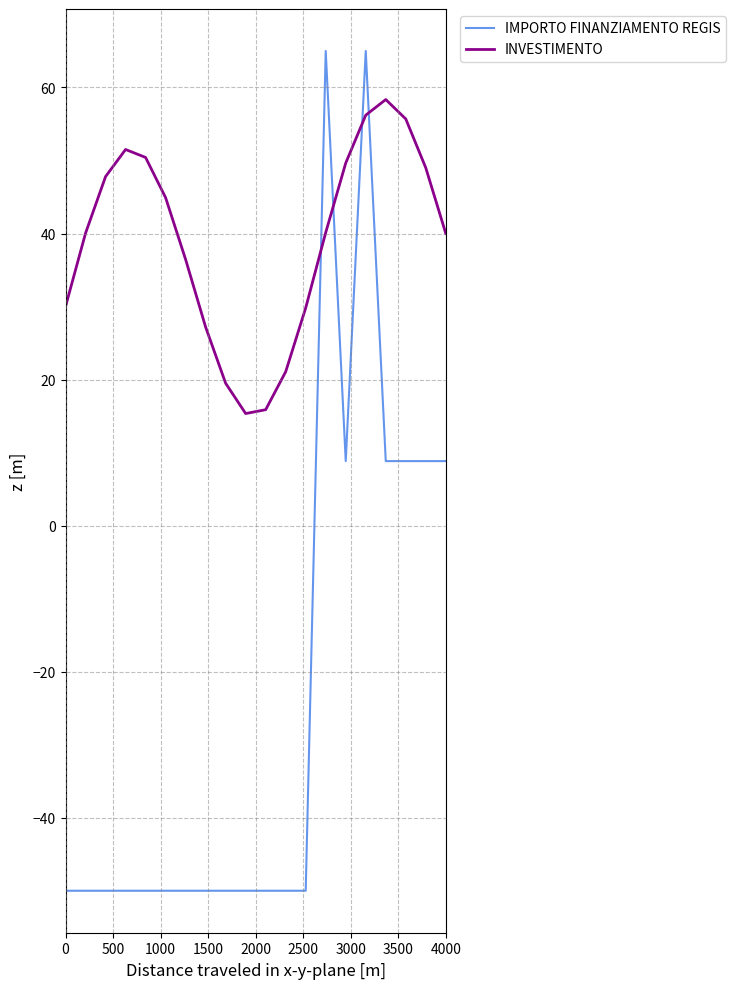

Rank the series by their maximum value, from highest to lowest.

IMPORTO FINANZIAMENTO REGIS, INVESTIMENTO